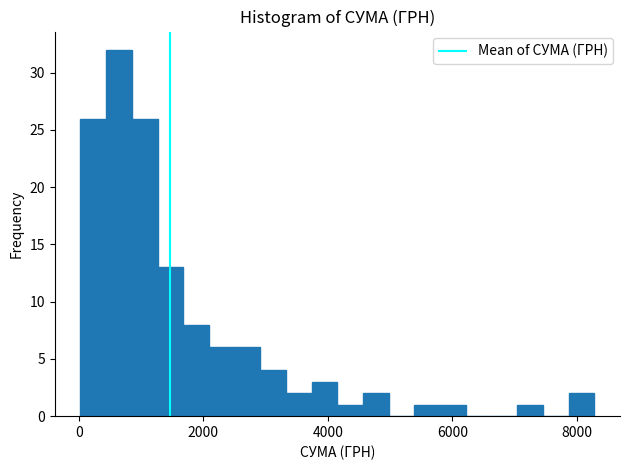

Around what value on the x-axis is the tallest bar? Give the approximate position of its centre, as read against the axis.

600